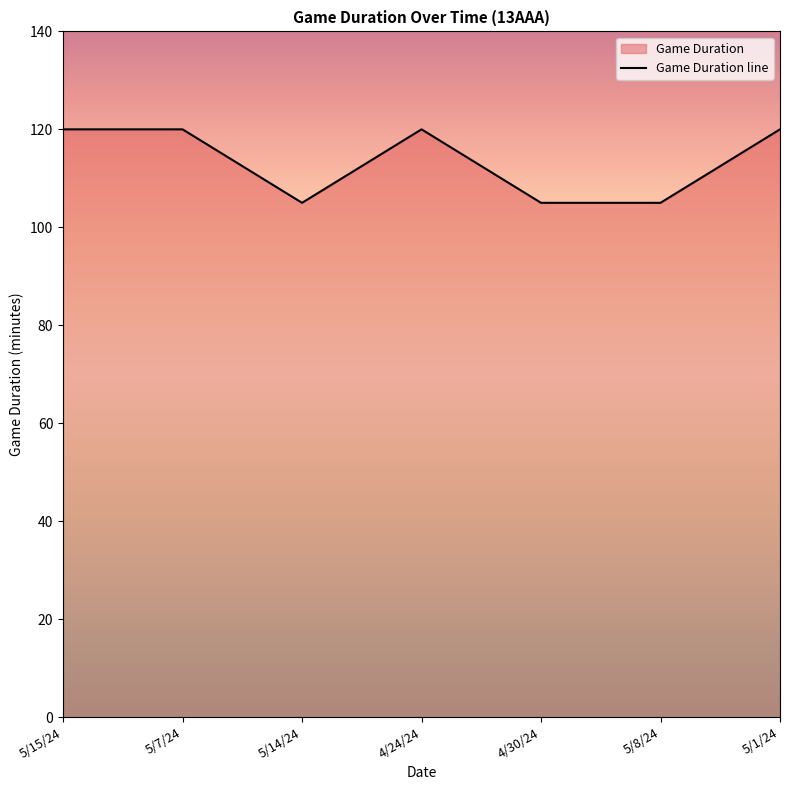

Does the chart display data point markers on the line(s)?

No